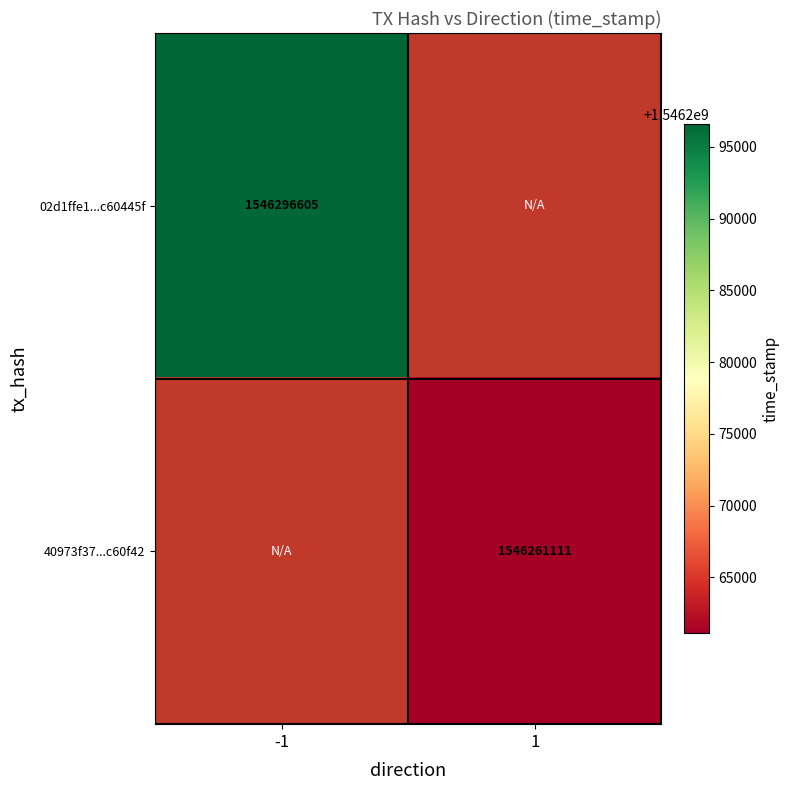

How many distinct data groups are displayed?

2